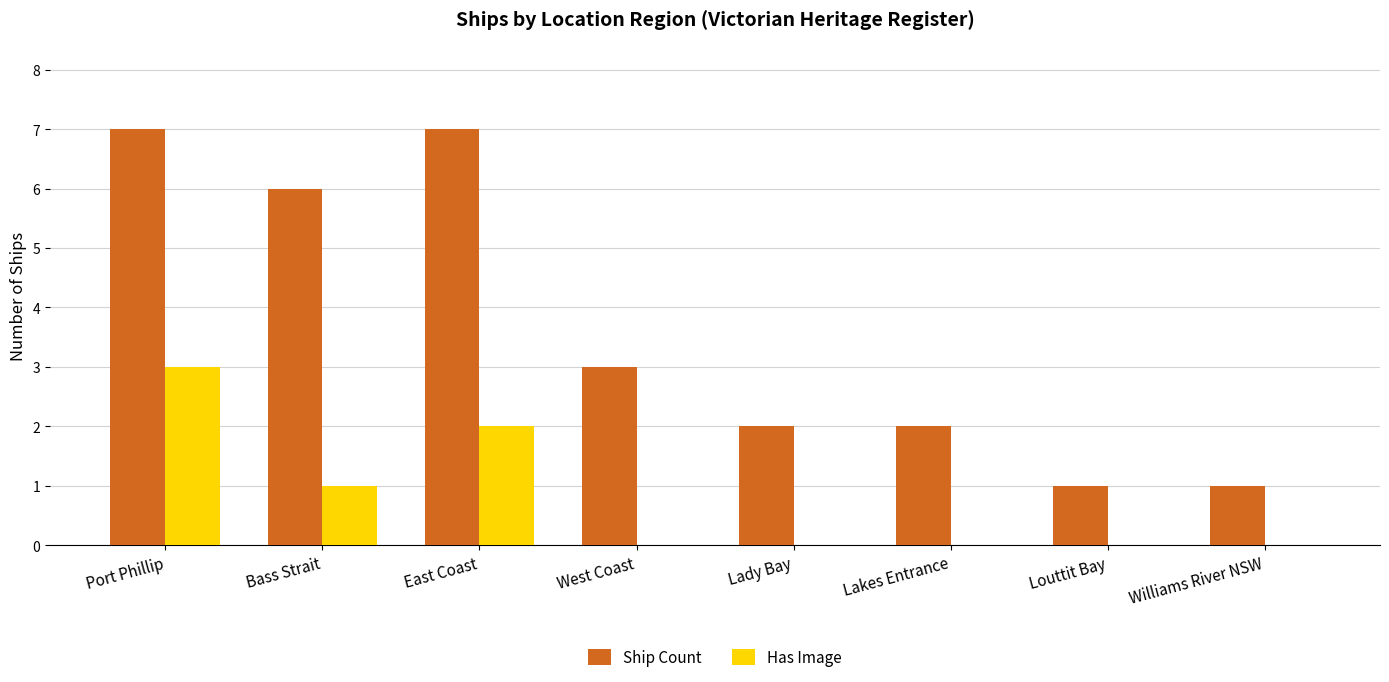

The value of Has Image at Bass Strait is 1. True or false?

True